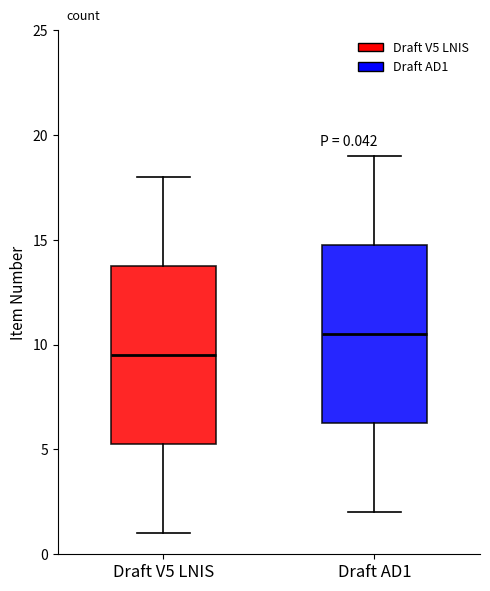

Which box has the highest median line?

Draft AD1